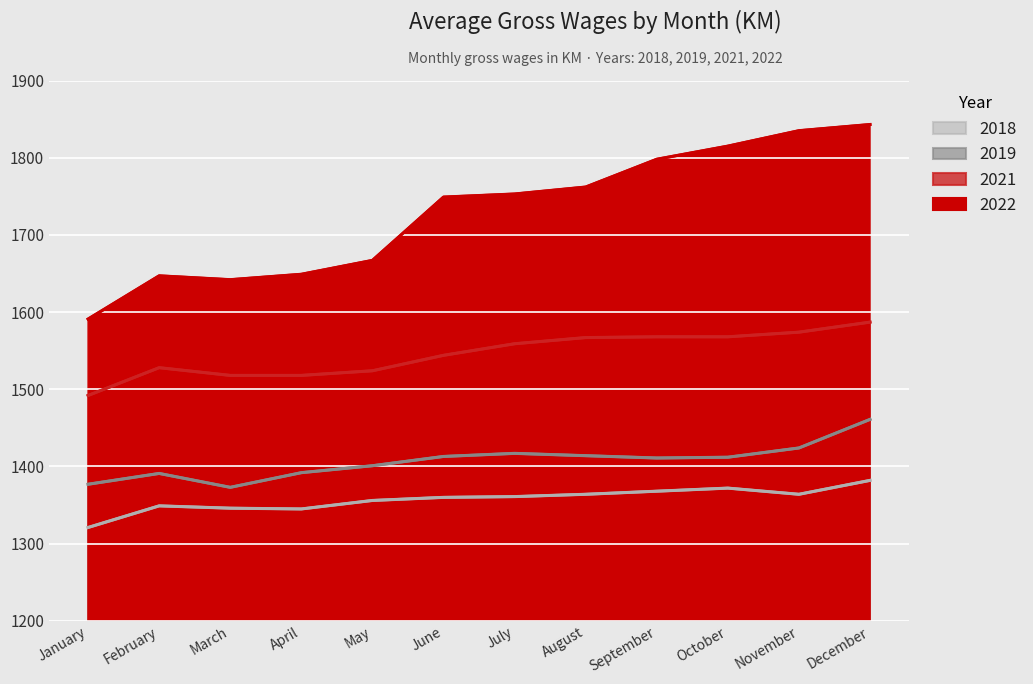

How many interior local valleys does the 2022 series have?

1